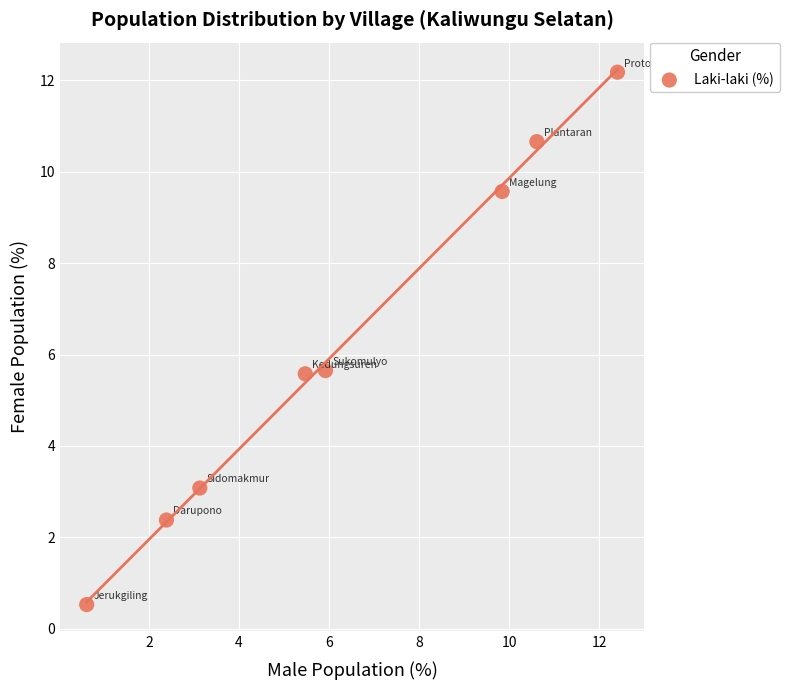

What is the range of X values (max minus min)?

11.8